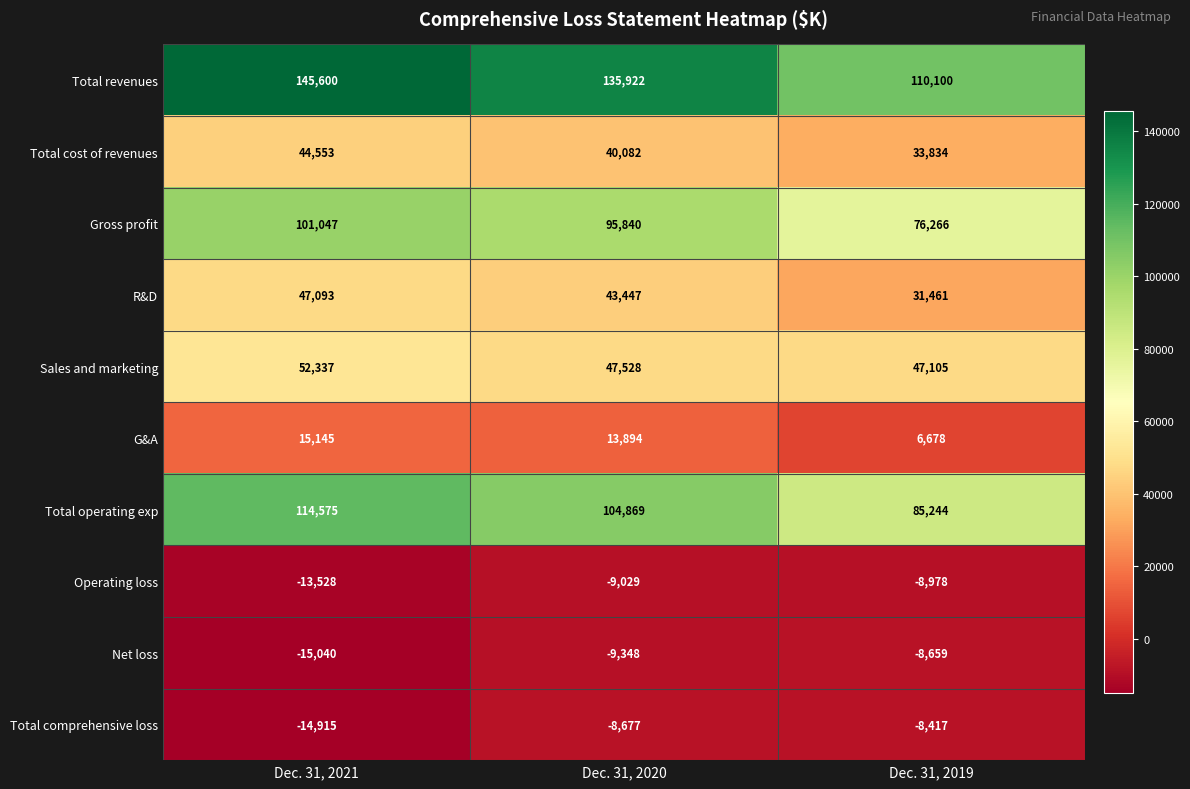

Count the number of categories in the chart.

3